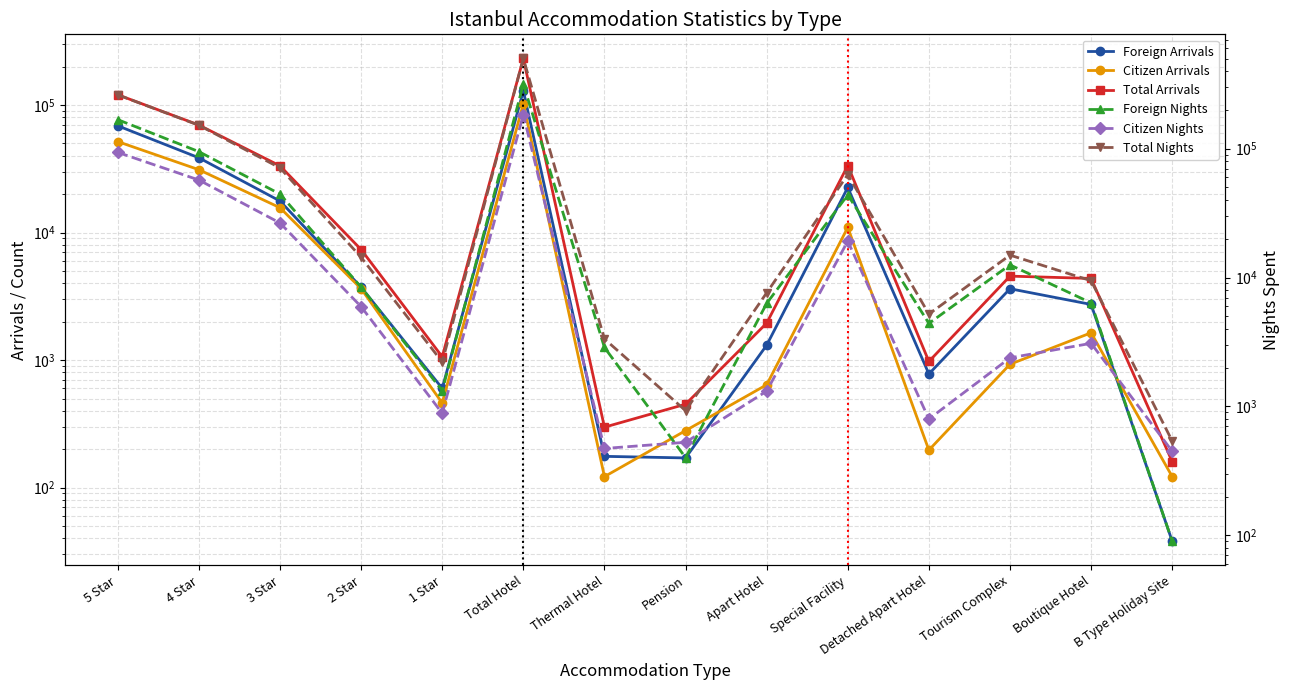

What are all the series names shown in the legend?

Foreign Arrivals, Citizen Arrivals, Total Arrivals, Foreign Nights, Citizen Nights, Total Nights